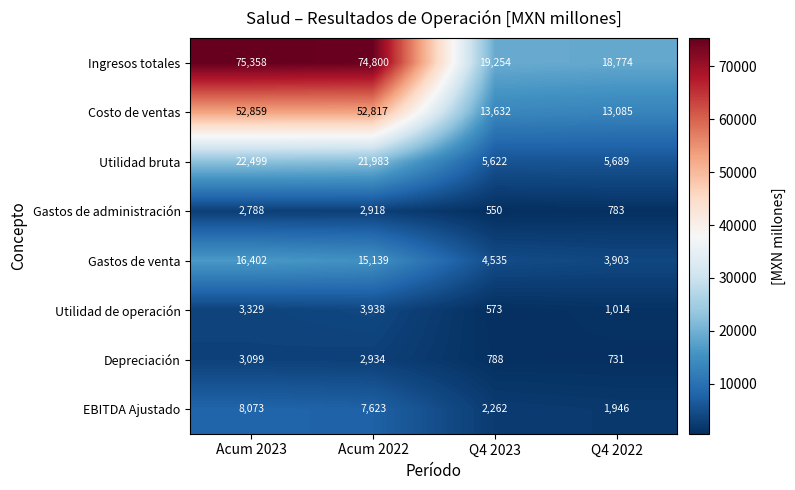

What is the sum of the Costo de ventas values at Q4 2023 and Q4 2022?

26717